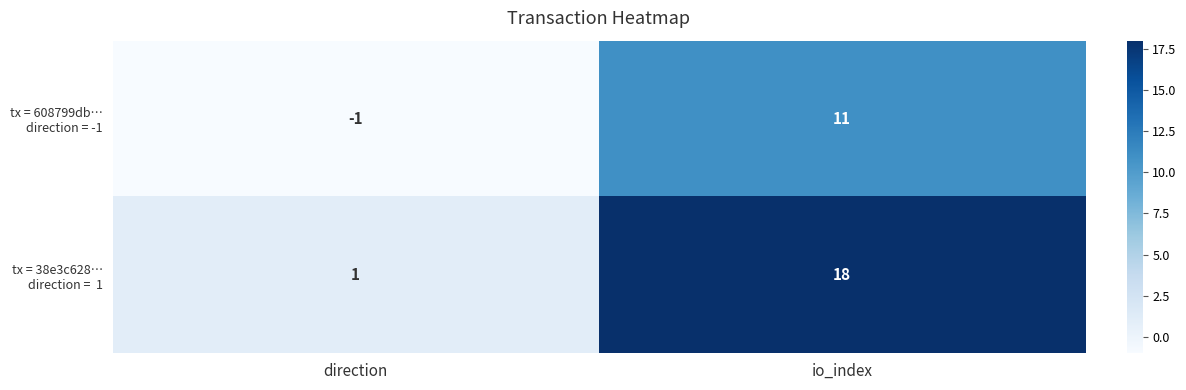

At which category is the sum across all series the highest?

io_index